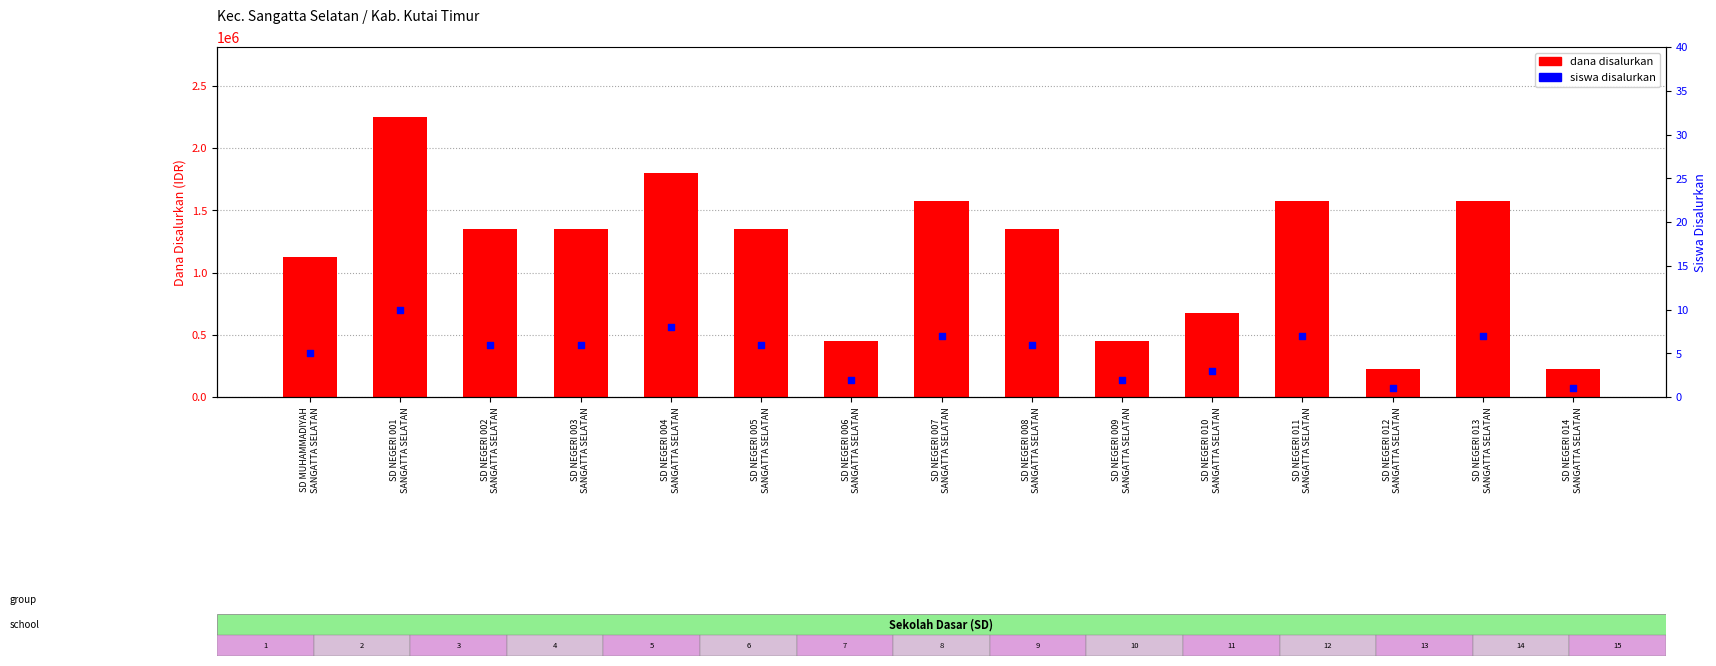

Which series contains the lowest Y value?

Siswa Disalurkan